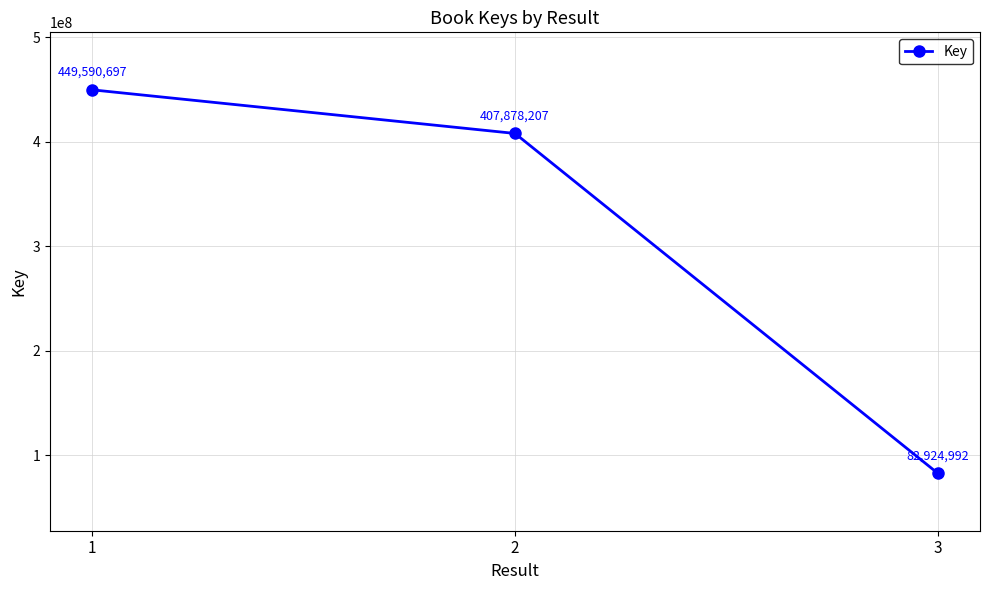

What value does the data have at 3, to the nearest 100?

82925000